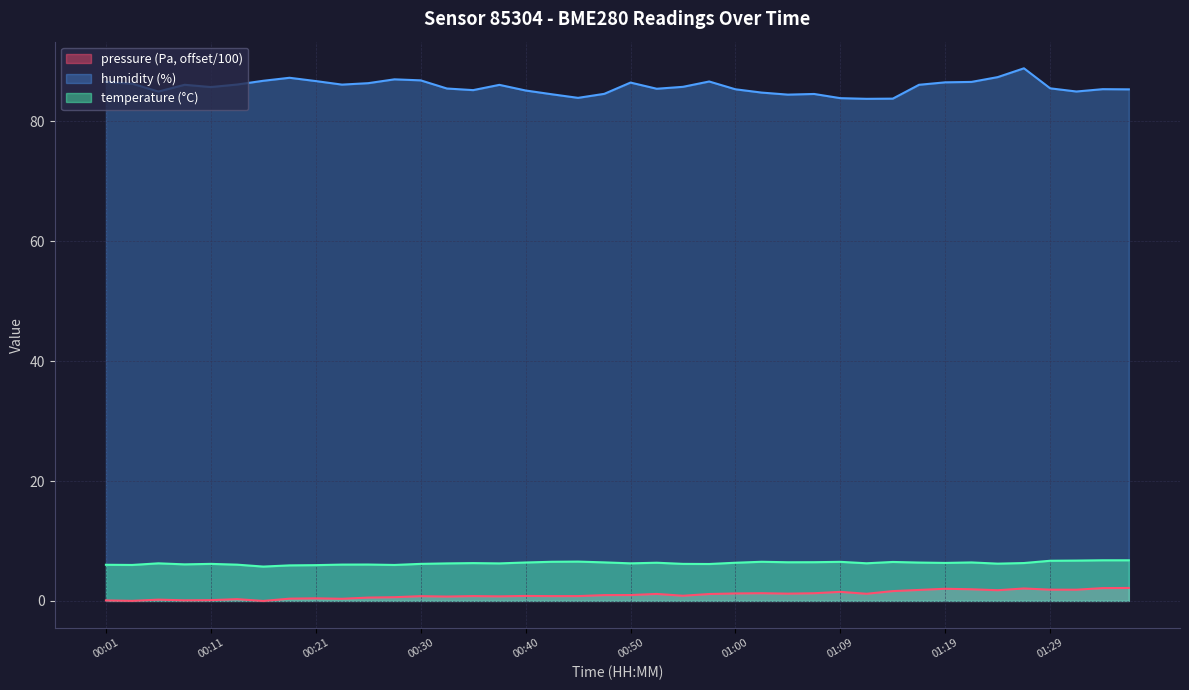

What is the average value of the humidity series?

85.7